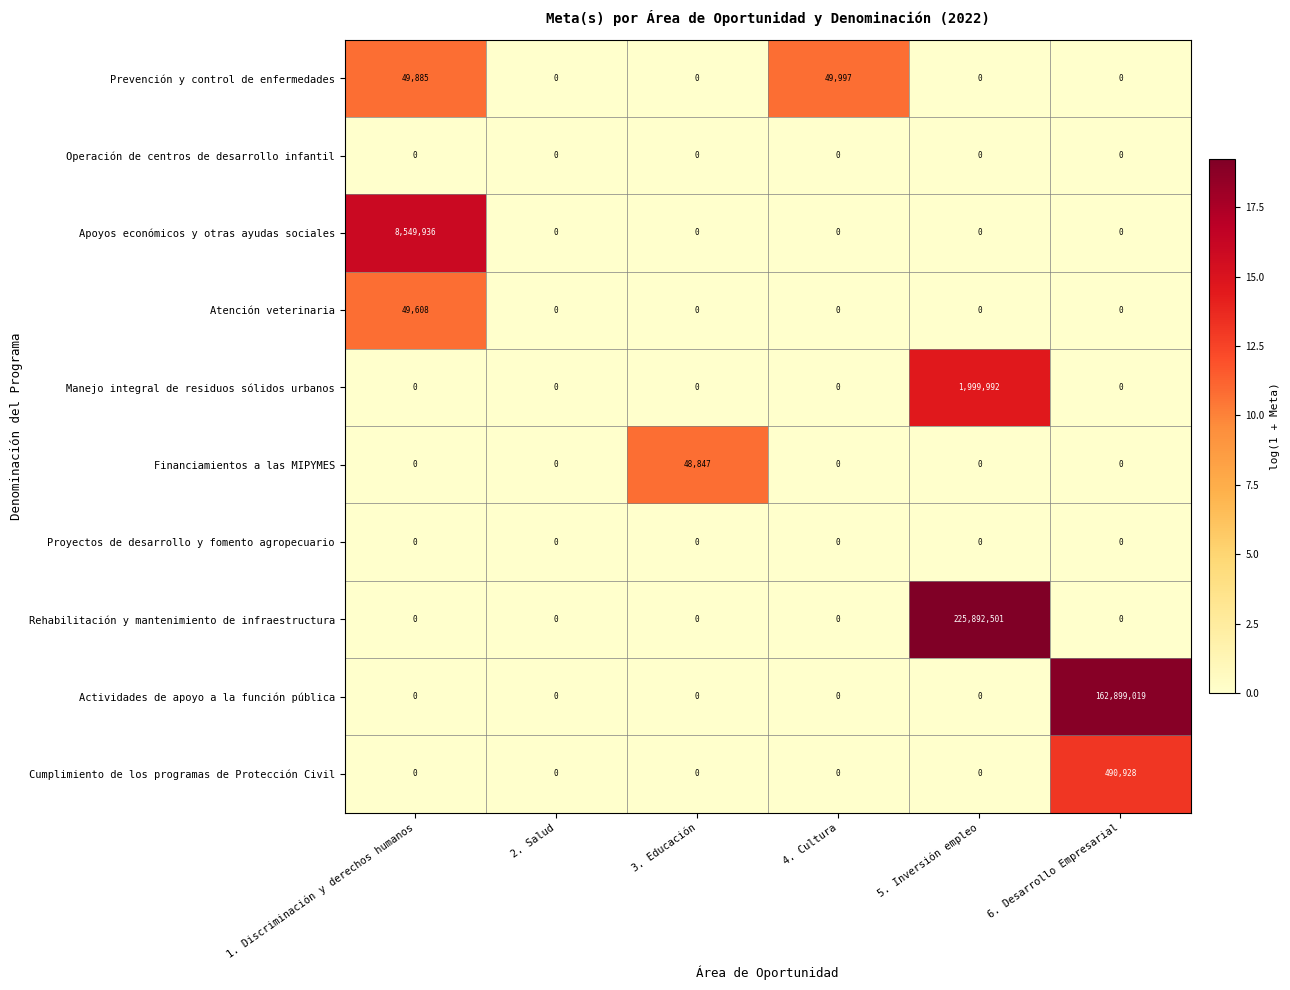

Which series has the largest total across all categories?

Rehabilitación y mantenimiento de infraestructura